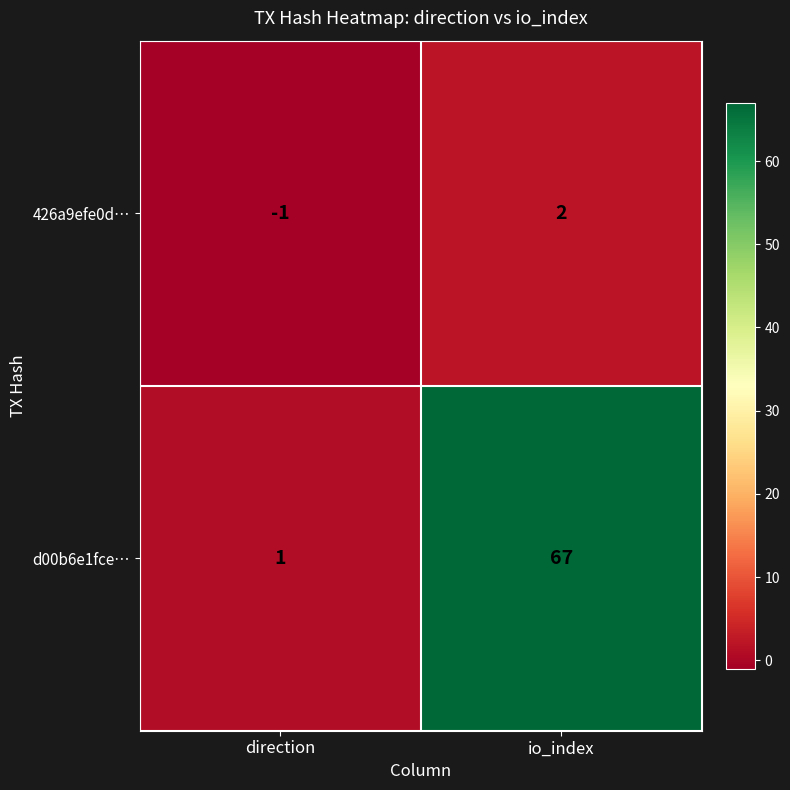

Which series has the widest spread of values?

d00b6e1fce…